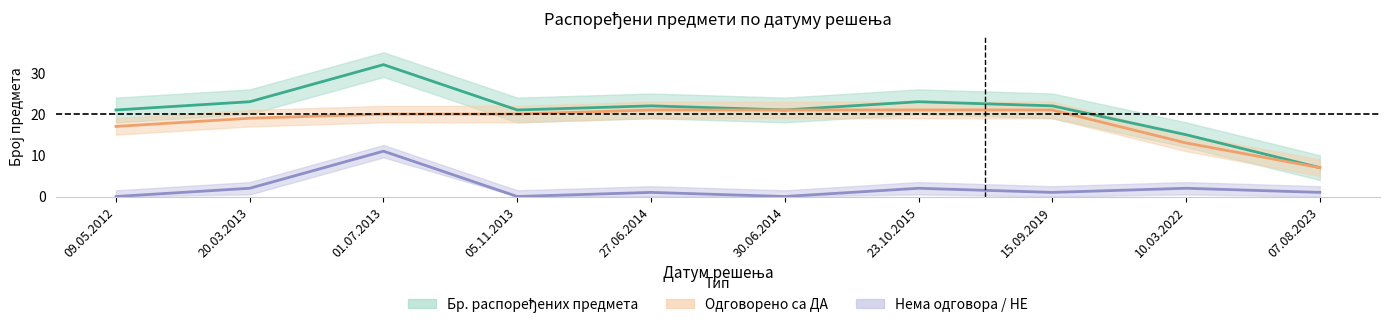

What is the sum of the Бр. распоређених предмета values at 15.09.2019 and 10.03.2022?

37